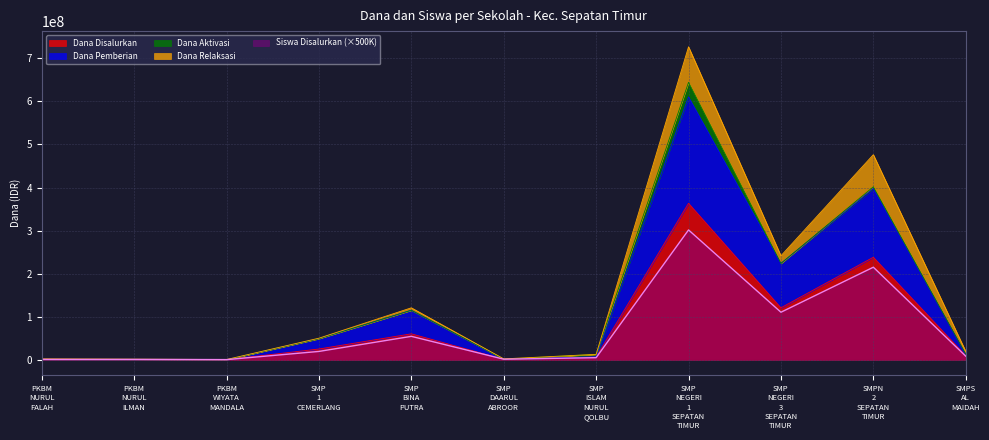

What is the highest value of the Dana Pemberian series?

610500000